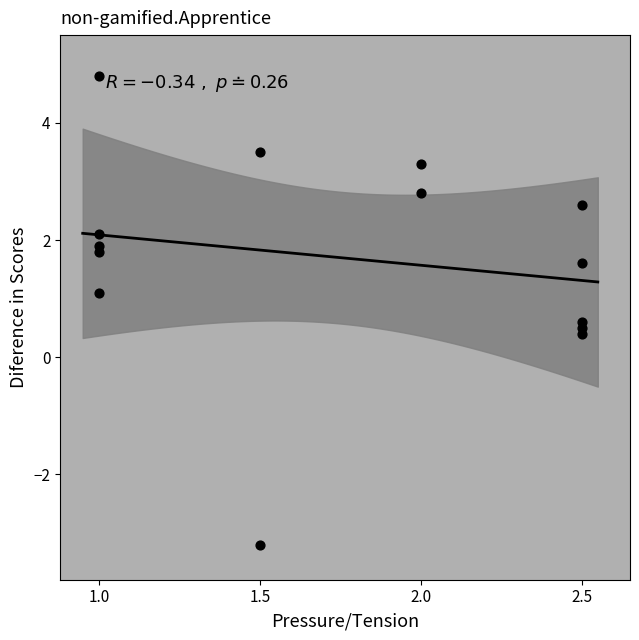

What Y value in the scatter plot is closest to 0?

0.4